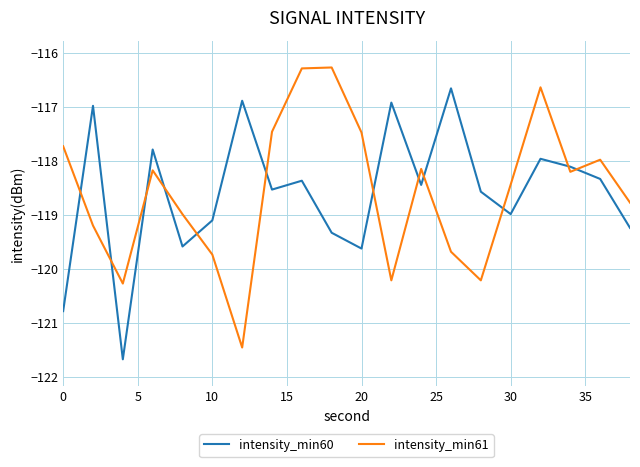

Reading left to right, what are all the values shown in this chart?

intensity_min60: -120.8	-117.0	-121.7	-117.8	-119.6	-119.1	-116.9	-118.5	-118.4	-119.3	-119.6	-116.9	-118.4	-116.7	-118.6	-119.0	-118.0	-118.1	-118.3	-119.2
intensity_min61: -117.7	-119.2	-120.3	-118.2	-119.0	-119.7	-121.5	-117.5	-116.3	-116.3	-117.5	-120.2	-118.1	-119.7	-120.2	-118.4	-116.6	-118.2	-118.0	-118.8